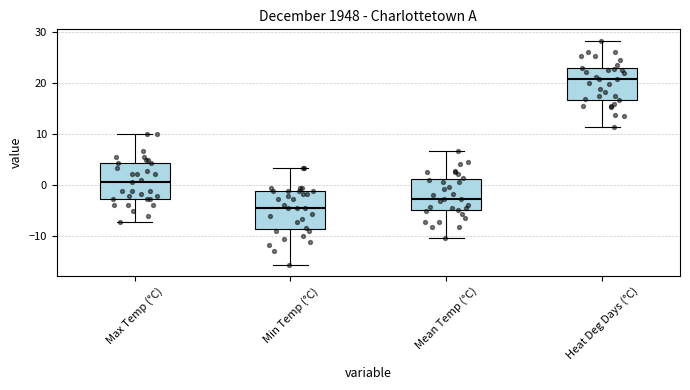

Where does the upper whisker of the box for Min Temp (°C) end on the y-axis? The values are not printed on the chart, so give them approximately, as read against the axis.

3